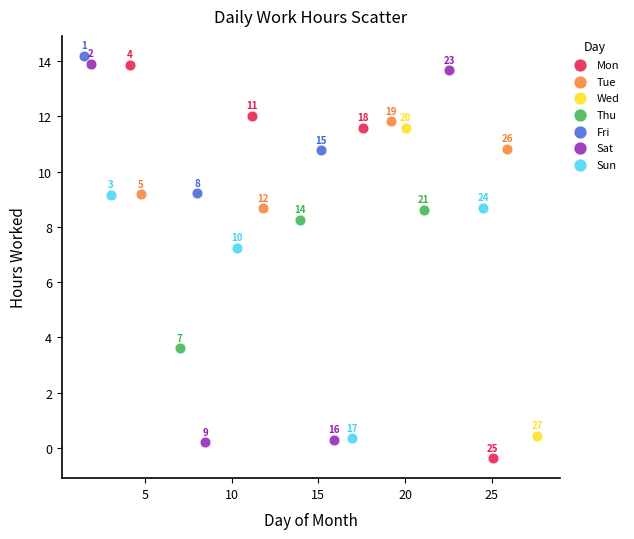

What are all the series names shown in the legend?

Mon, Tue, Wed, Thu, Fri, Sat, Sun